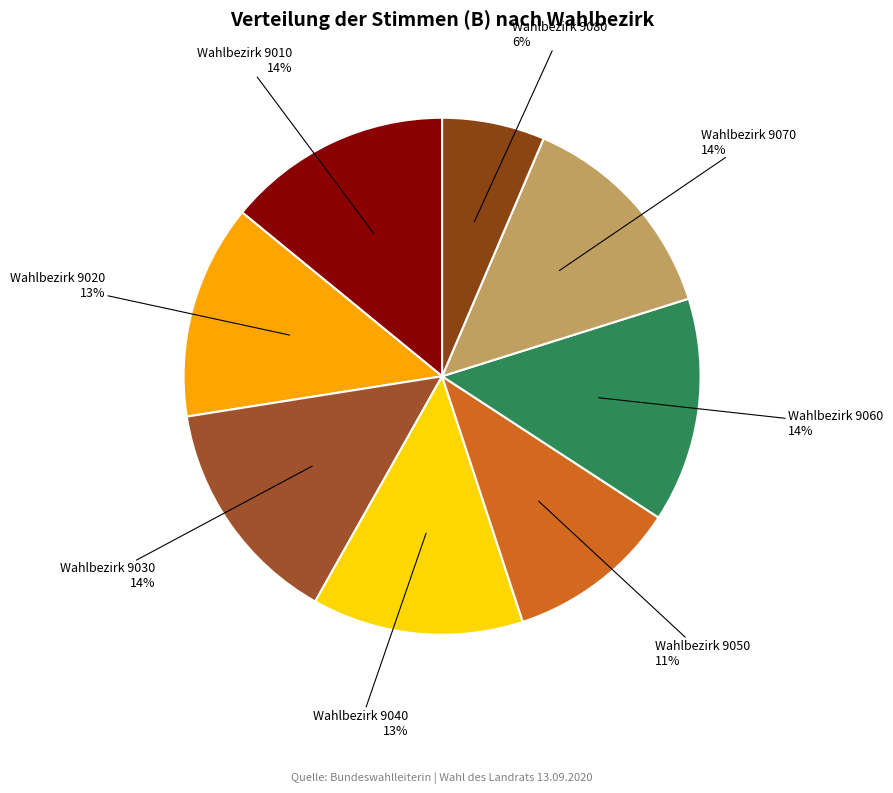

Count the number of slices in the pie.

8